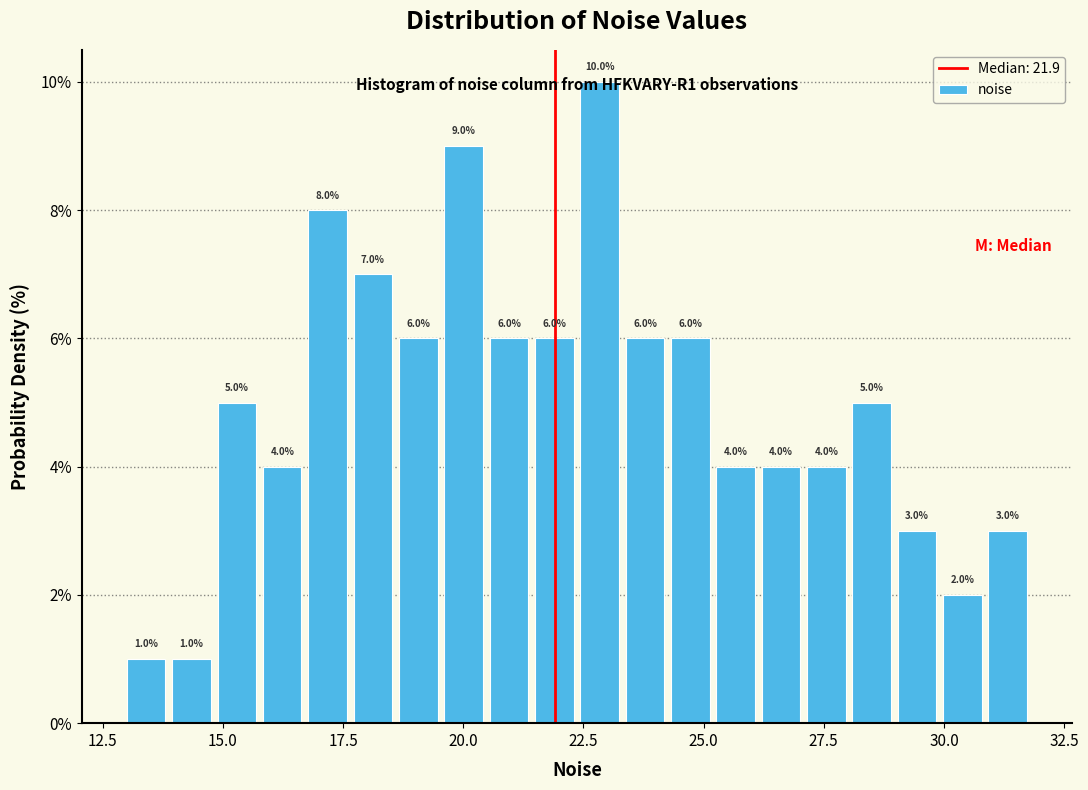

Around what value on the x-axis is the tallest bar? Give the approximate position of its centre, as read against the axis.

23.0